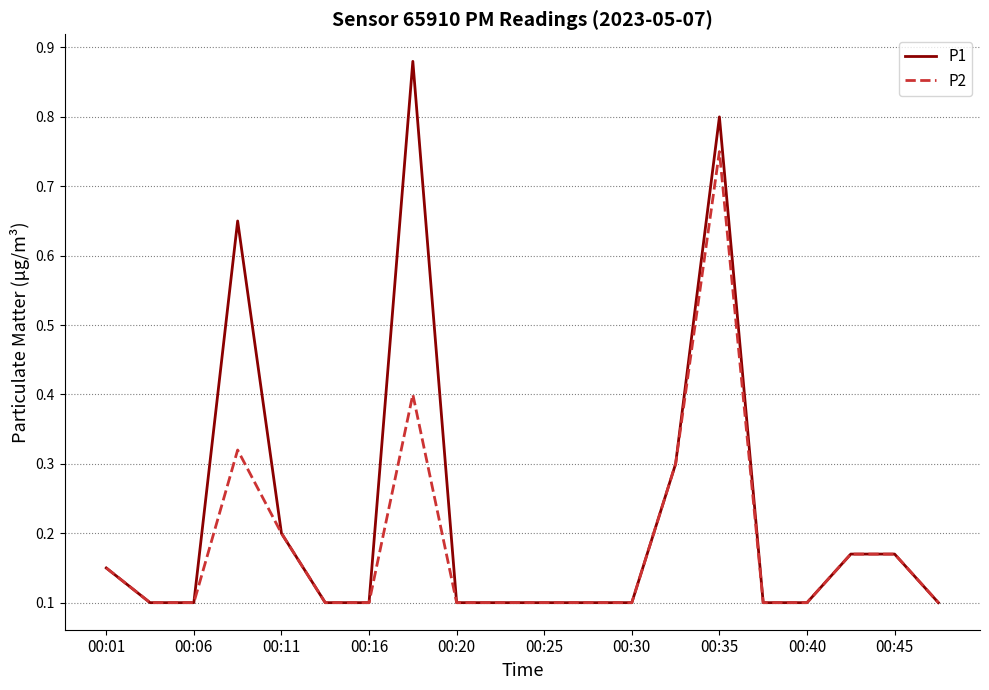

At how many categories does at least one series exceed 0?

20